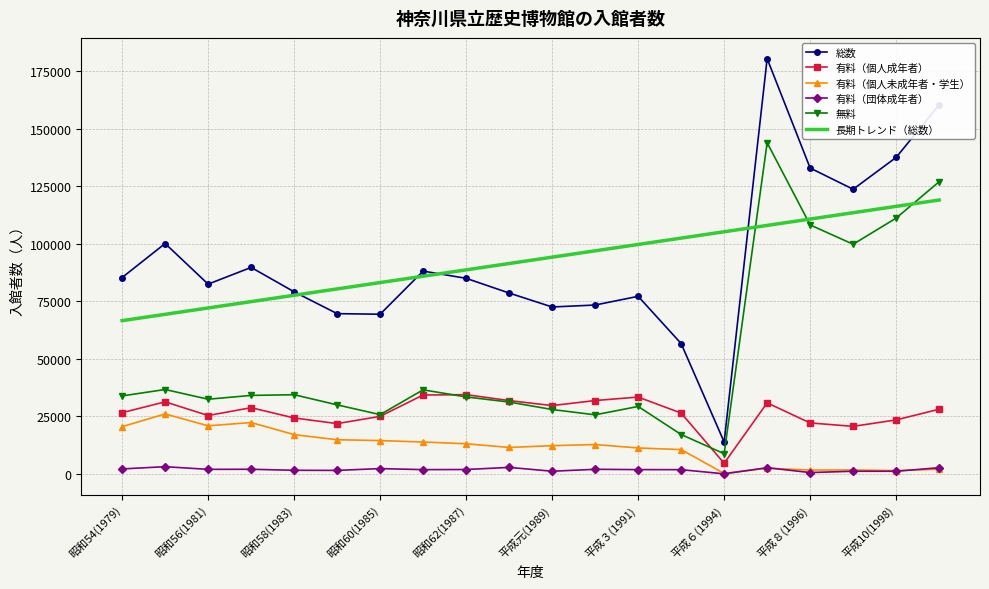

True or false: 有料（個人未成年者・学生） and 無料 intersect in this chart.

False